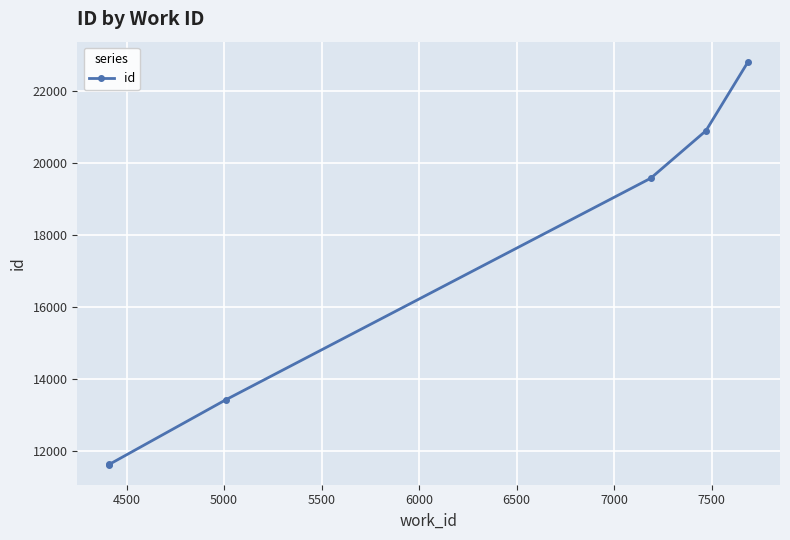

Reading left to right, list all the values displayed in this chart.

11632	11637	13429	19581	20899	22813